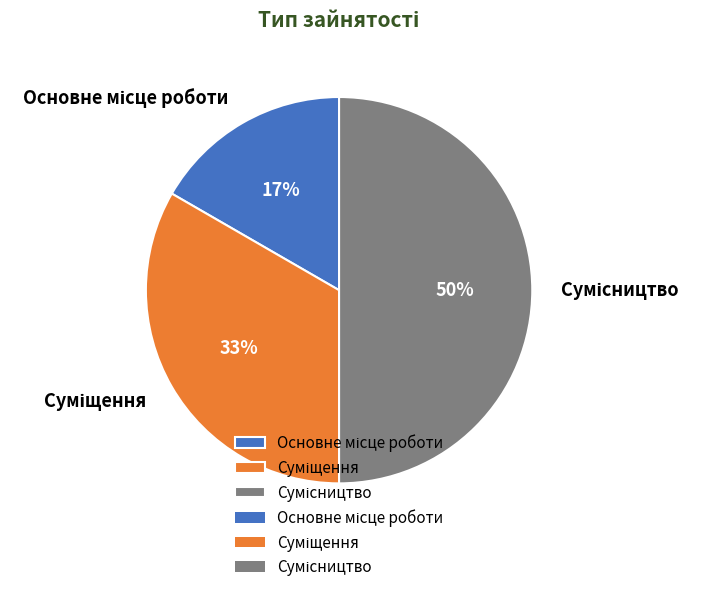

To the nearest percent, what is the average slice percentage?

33%